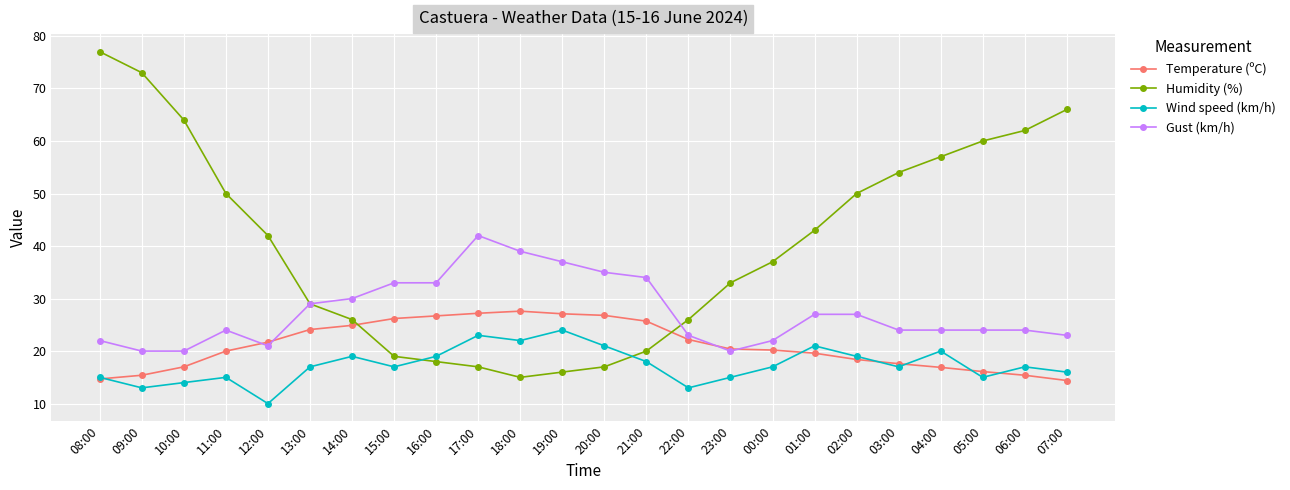

What is the difference between the Temperature (ºC) values at 19:00 and 04:00?

10.2